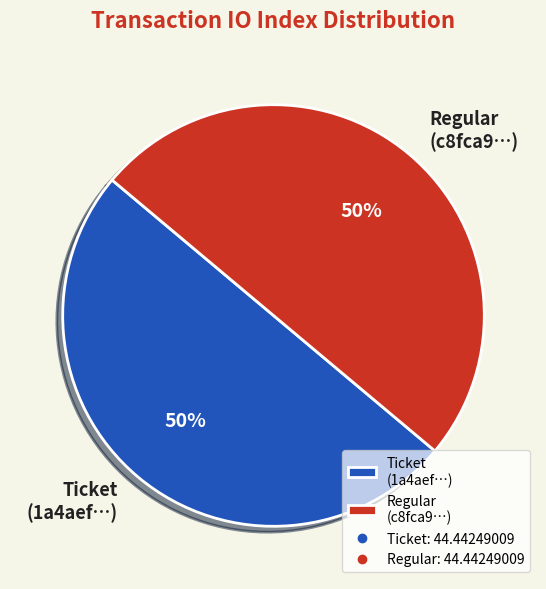

The Ticket (1a4aef…) slice represents 50% of the pie. True or false?

True